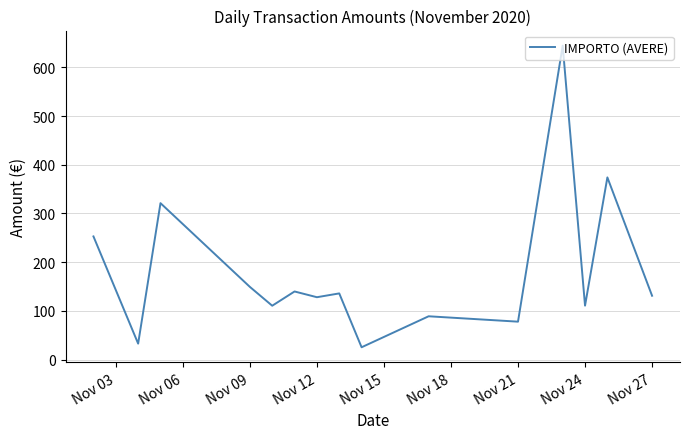

What is the smallest value displayed?

25.2